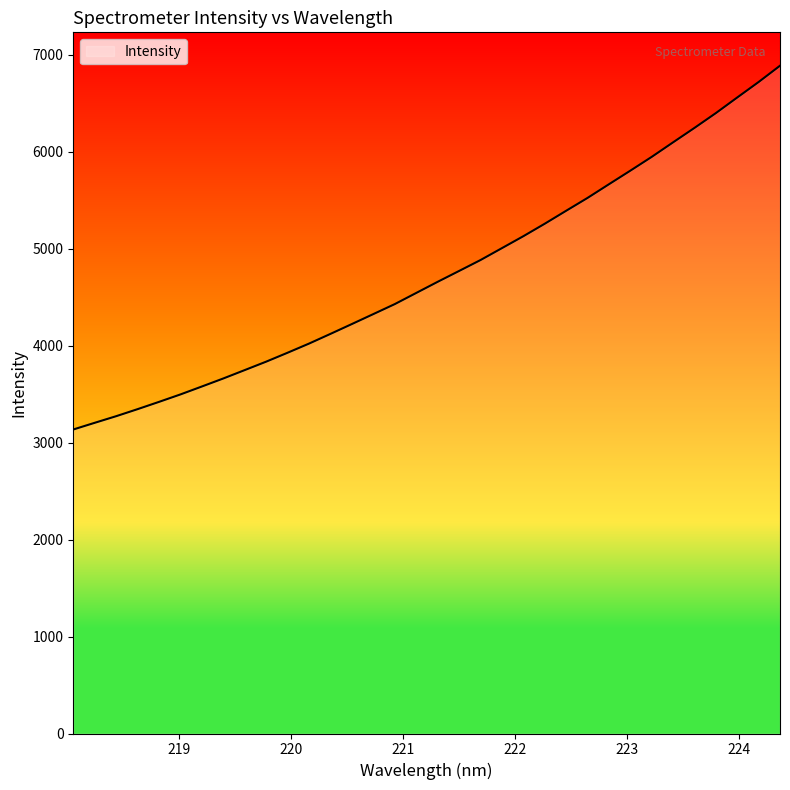

What is the difference between the maximum and minimum values?

3752.3